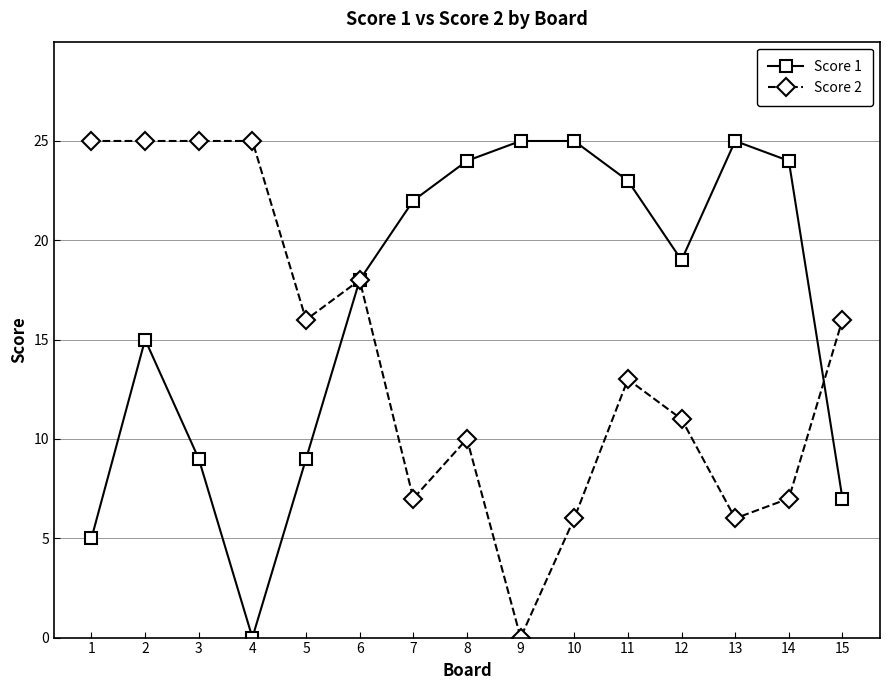

In Score 1, how many points are lower than both neighbors (excluding endpoints)?

2